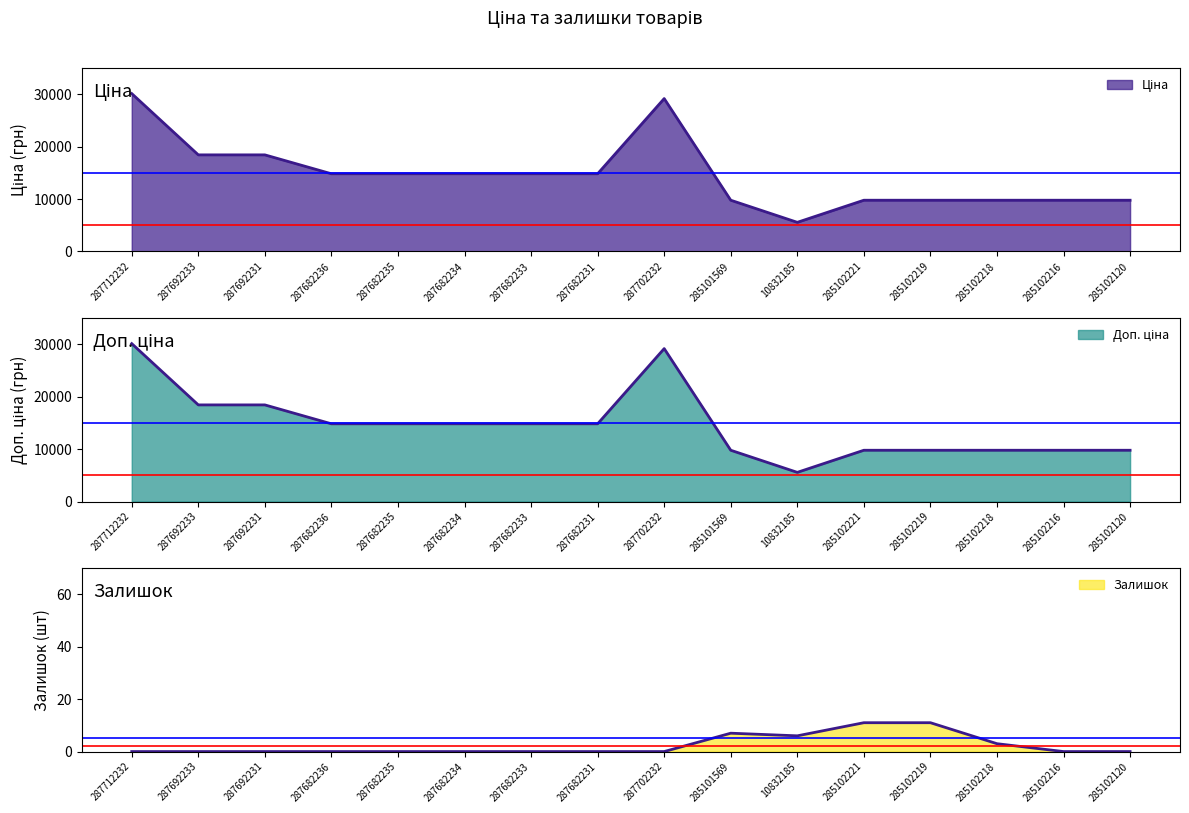

How many data points does each series have?

16